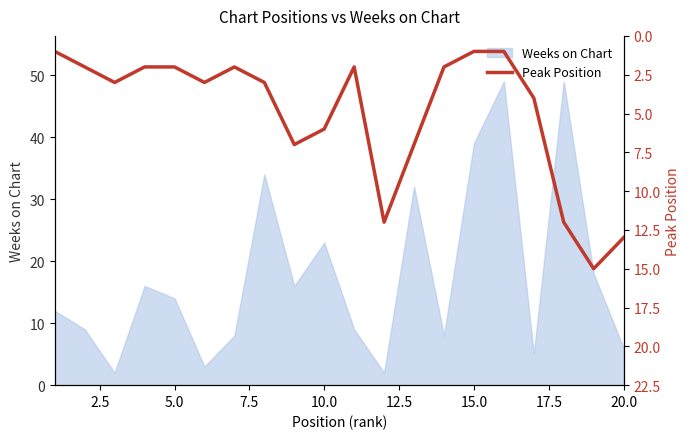

True or false: the data has more than 1 interior local peaks.

True